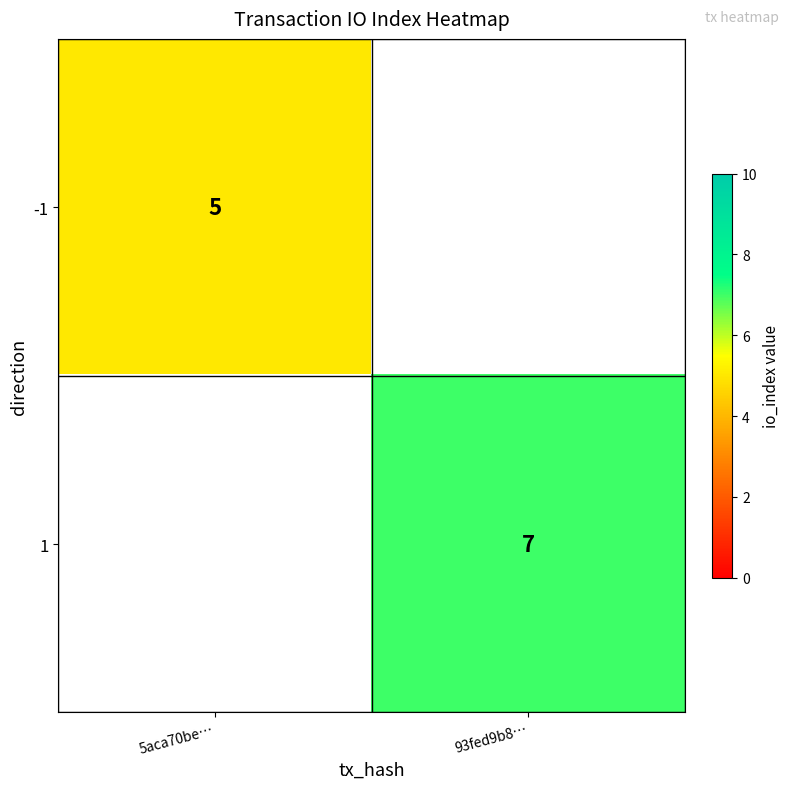

Is it true that 1 equals 4 at 93fed9b8…?

False